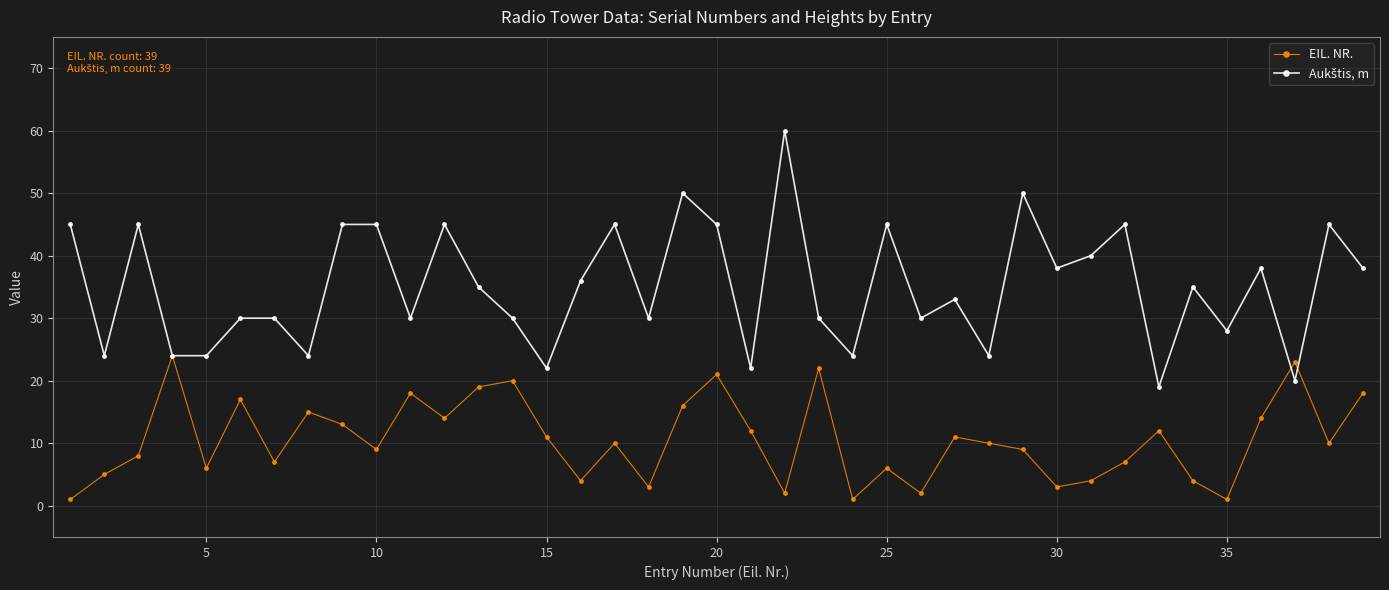

At how many categories does at least one series exceed 44?

13